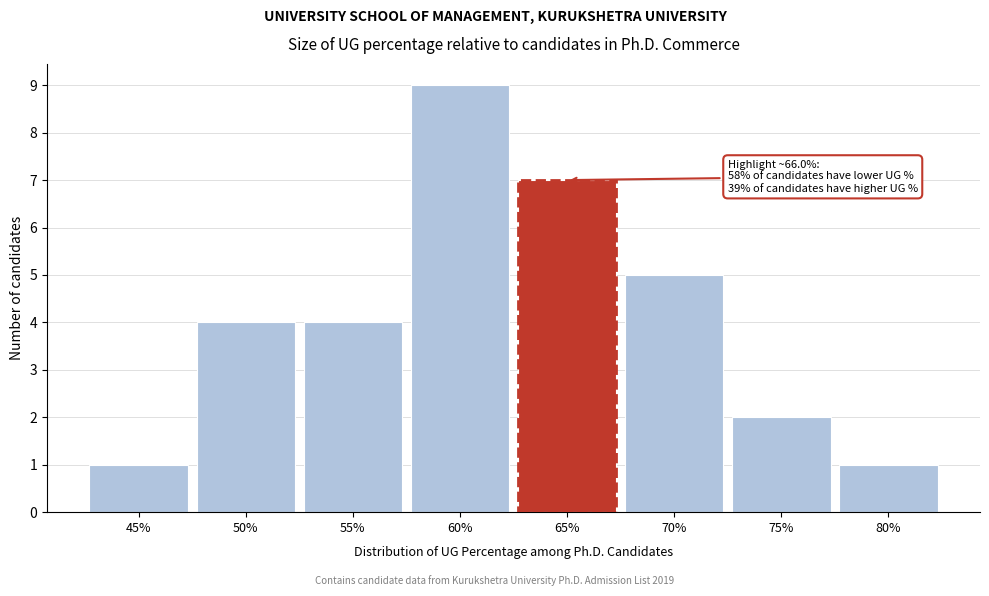

Reading right to left, list all the values displayed in this chart.

80%=1	75%=2	70%=5	65%=7	60%=9	55%=4	50%=4	45%=1